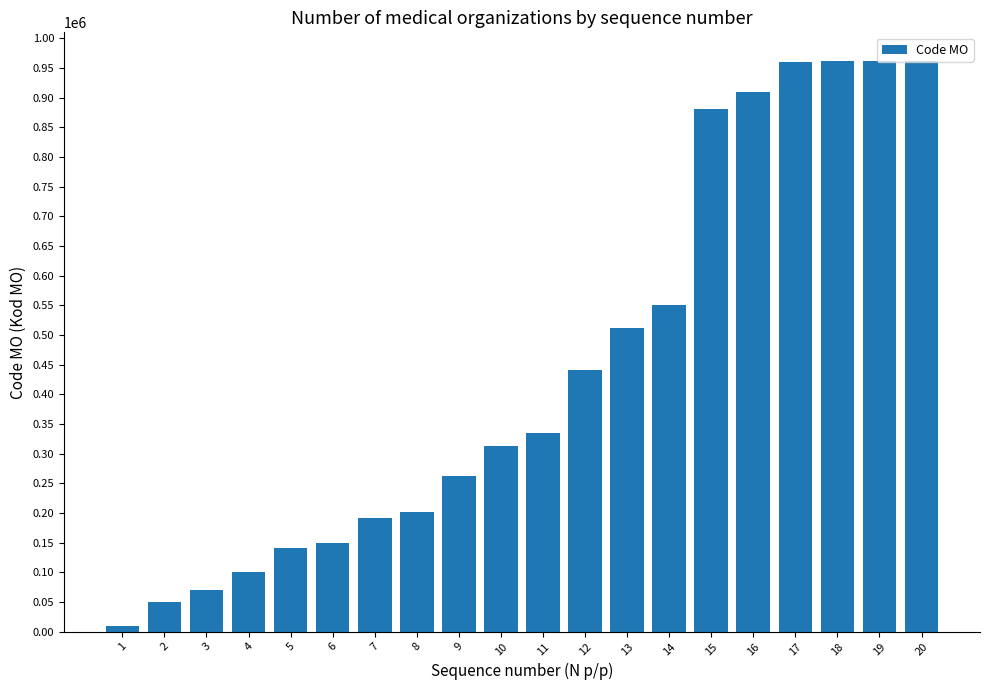

What is the greatest value displayed?

961901